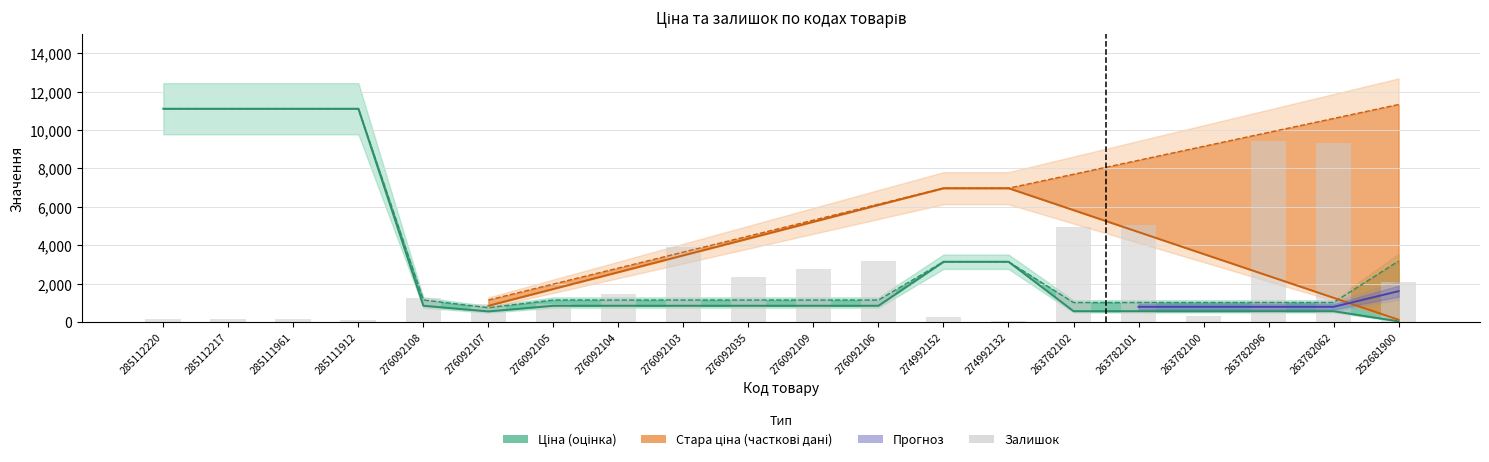

Rank the categories by value from highest to lowest.

263782096, 263782062, 263782101, 263782102, 276092103, 276092106, 276092109, 276092035, 252681900, 276092104, 276092108, 276092107, 276092105, 263782100, 274992152, 285112220, 285112217, 285111961, 285111912, 274992132